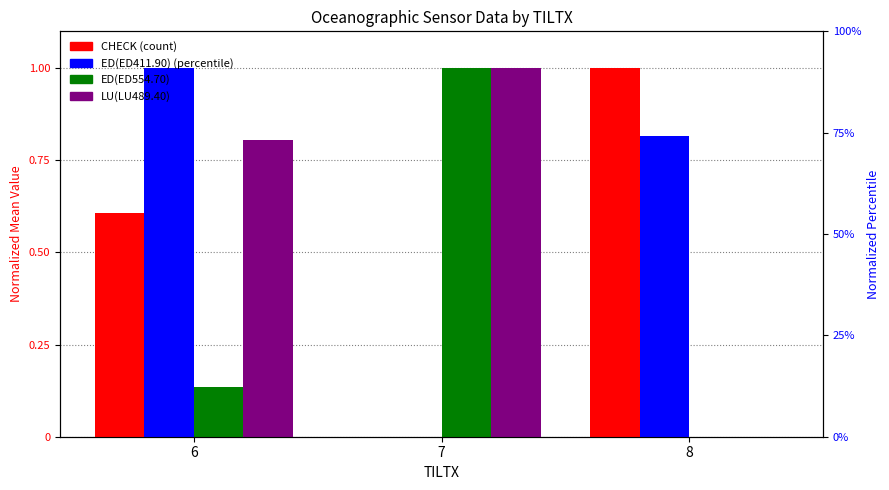

The value of LU(LU489.40) at 7 is 1.0. True or false?

True